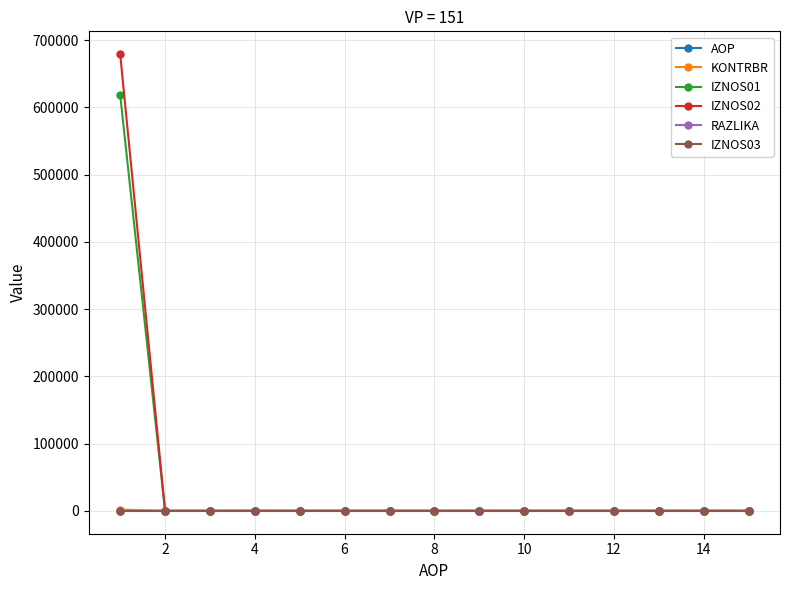

What is the maximum value shown in the chart?

679265.9